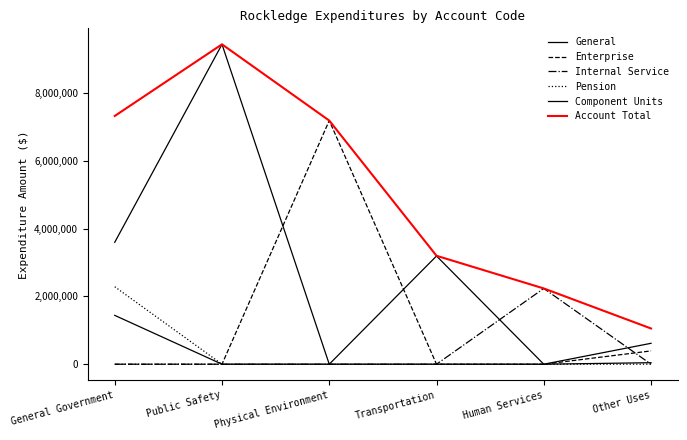

Reading left to right, what are all the values shown in this chart?

General: 3593004	9428543	0	3189482	0	616138
Enterprise: 0	0	7181216	0	0	392083
Internal Service: 0	0	0	0	2233146	0
Pension: 2283886	0	0	0	0	0
Component Units: 1439815	0	0	0	0	44750
Account Total: 7316705	9428543	7181216	3196175	2233146	1052971